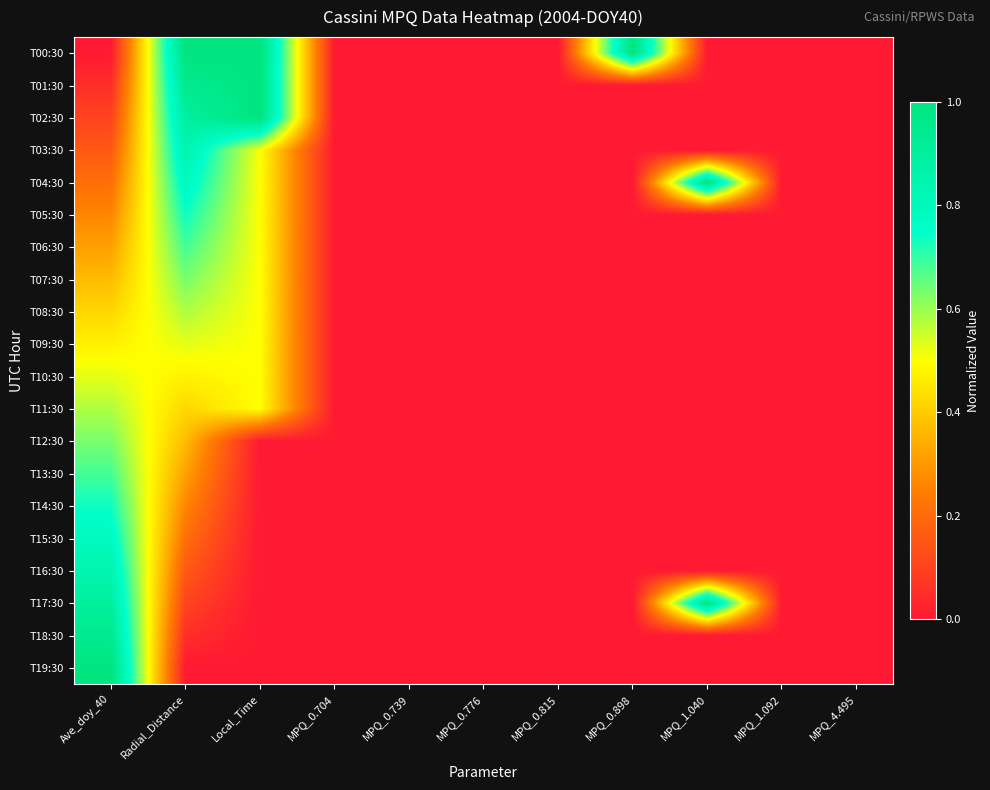

Reading left to right, extract all data points from this chart.

T00:30: Ave_doy_40=0.0	Radial_Distance=1.0	Local_Time=1.0	MPQ_0.704=0.0	MPQ_0.739=0.0	MPQ_0.776=0.0	MPQ_0.815=0.0	MPQ_0.898=1.0	MPQ_1.040=0.0	MPQ_1.092=0.0	MPQ_4.495=0.0
T01:30: Ave_doy_40=0.1	Radial_Distance=0.9	Local_Time=1.0	MPQ_0.704=0.0	MPQ_0.739=0.0	MPQ_0.776=0.0	MPQ_0.815=0.0	MPQ_0.898=0.0	MPQ_1.040=0.0	MPQ_1.092=0.0	MPQ_4.495=0.0
T02:30: Ave_doy_40=0.1	Radial_Distance=0.9	Local_Time=1.0	MPQ_0.704=0.0	MPQ_0.739=0.0	MPQ_0.776=0.0	MPQ_0.815=0.0	MPQ_0.898=0.0	MPQ_1.040=0.0	MPQ_1.092=0.0	MPQ_4.495=0.0
T03:30: Ave_doy_40=0.2	Radial_Distance=0.8	Local_Time=0.5	MPQ_0.704=0.0	MPQ_0.739=0.0	MPQ_0.776=0.0	MPQ_0.815=0.0	MPQ_0.898=0.0	MPQ_1.040=0.0	MPQ_1.092=0.0	MPQ_4.495=0.0
T04:30: Ave_doy_40=0.2	Radial_Distance=0.8	Local_Time=0.5	MPQ_0.704=0.0	MPQ_0.739=0.0	MPQ_0.776=0.0	MPQ_0.815=0.0	MPQ_0.898=0.0	MPQ_1.040=1.0	MPQ_1.092=0.0	MPQ_4.495=0.0
T05:30: Ave_doy_40=0.3	Radial_Distance=0.7	Local_Time=0.5	MPQ_0.704=0.0	MPQ_0.739=0.0	MPQ_0.776=0.0	MPQ_0.815=0.0	MPQ_0.898=0.0	MPQ_1.040=0.0	MPQ_1.092=0.0	MPQ_4.495=0.0
T06:30: Ave_doy_40=0.3	Radial_Distance=0.7	Local_Time=0.5	MPQ_0.704=0.0	MPQ_0.739=0.0	MPQ_0.776=0.0	MPQ_0.815=0.0	MPQ_0.898=0.0	MPQ_1.040=0.0	MPQ_1.092=0.0	MPQ_4.495=0.0
T07:30: Ave_doy_40=0.4	Radial_Distance=0.6	Local_Time=0.5	MPQ_0.704=0.0	MPQ_0.739=0.0	MPQ_0.776=0.0	MPQ_0.815=0.0	MPQ_0.898=0.0	MPQ_1.040=0.0	MPQ_1.092=0.0	MPQ_4.495=0.0
T08:30: Ave_doy_40=0.4	Radial_Distance=0.6	Local_Time=0.5	MPQ_0.704=0.0	MPQ_0.739=0.0	MPQ_0.776=0.0	MPQ_0.815=0.0	MPQ_0.898=0.0	MPQ_1.040=0.0	MPQ_1.092=0.0	MPQ_4.495=0.0
T09:30: Ave_doy_40=0.5	Radial_Distance=0.5	Local_Time=0.5	MPQ_0.704=0.0	MPQ_0.739=0.0	MPQ_0.776=0.0	MPQ_0.815=0.0	MPQ_0.898=0.0	MPQ_1.040=0.0	MPQ_1.092=0.0	MPQ_4.495=0.0
T10:30: Ave_doy_40=0.5	Radial_Distance=0.5	Local_Time=0.5	MPQ_0.704=0.0	MPQ_0.739=0.0	MPQ_0.776=0.0	MPQ_0.815=0.0	MPQ_0.898=0.0	MPQ_1.040=0.0	MPQ_1.092=0.0	MPQ_4.495=0.0
T11:30: Ave_doy_40=0.6	Radial_Distance=0.4	Local_Time=0.5	MPQ_0.704=0.0	MPQ_0.739=0.0	MPQ_0.776=0.0	MPQ_0.815=0.0	MPQ_0.898=0.0	MPQ_1.040=0.0	MPQ_1.092=0.0	MPQ_4.495=0.0
T12:30: Ave_doy_40=0.6	Radial_Distance=0.4	Local_Time=0.0	MPQ_0.704=0.0	MPQ_0.739=0.0	MPQ_0.776=0.0	MPQ_0.815=0.0	MPQ_0.898=0.0	MPQ_1.040=0.0	MPQ_1.092=0.0	MPQ_4.495=0.0
T13:30: Ave_doy_40=0.7	Radial_Distance=0.3	Local_Time=0.0	MPQ_0.704=0.0	MPQ_0.739=0.0	MPQ_0.776=0.0	MPQ_0.815=0.0	MPQ_0.898=0.0	MPQ_1.040=0.0	MPQ_1.092=0.0	MPQ_4.495=0.0
T14:30: Ave_doy_40=0.7	Radial_Distance=0.3	Local_Time=0.0	MPQ_0.704=0.0	MPQ_0.739=0.0	MPQ_0.776=0.0	MPQ_0.815=0.0	MPQ_0.898=0.0	MPQ_1.040=0.0	MPQ_1.092=0.0	MPQ_4.495=0.0
T15:30: Ave_doy_40=0.8	Radial_Distance=0.2	Local_Time=0.0	MPQ_0.704=0.0	MPQ_0.739=0.0	MPQ_0.776=0.0	MPQ_0.815=0.0	MPQ_0.898=0.0	MPQ_1.040=0.0	MPQ_1.092=0.0	MPQ_4.495=0.0
T16:30: Ave_doy_40=0.8	Radial_Distance=0.2	Local_Time=0.0	MPQ_0.704=0.0	MPQ_0.739=0.0	MPQ_0.776=0.0	MPQ_0.815=0.0	MPQ_0.898=0.0	MPQ_1.040=0.0	MPQ_1.092=0.0	MPQ_4.495=0.0
T17:30: Ave_doy_40=0.9	Radial_Distance=0.1	Local_Time=0.0	MPQ_0.704=0.0	MPQ_0.739=0.0	MPQ_0.776=0.0	MPQ_0.815=0.0	MPQ_0.898=0.0	MPQ_1.040=1.0	MPQ_1.092=0.0	MPQ_4.495=0.0
T18:30: Ave_doy_40=0.9	Radial_Distance=0.1	Local_Time=0.0	MPQ_0.704=0.0	MPQ_0.739=0.0	MPQ_0.776=0.0	MPQ_0.815=0.0	MPQ_0.898=0.0	MPQ_1.040=0.0	MPQ_1.092=0.0	MPQ_4.495=0.0
T19:30: Ave_doy_40=1.0	Radial_Distance=0.0	Local_Time=0.0	MPQ_0.704=0.0	MPQ_0.739=0.0	MPQ_0.776=0.0	MPQ_0.815=0.0	MPQ_0.898=0.0	MPQ_1.040=0.0	MPQ_1.092=0.0	MPQ_4.495=0.0